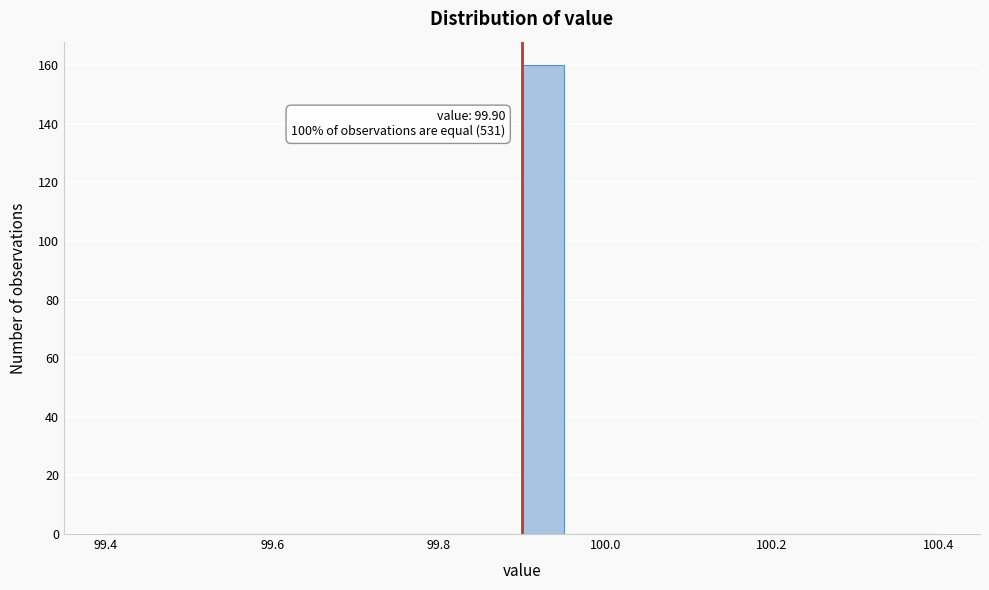

Around what value on the x-axis is the tallest bar? Give the approximate position of its centre, as read against the axis.

99.92